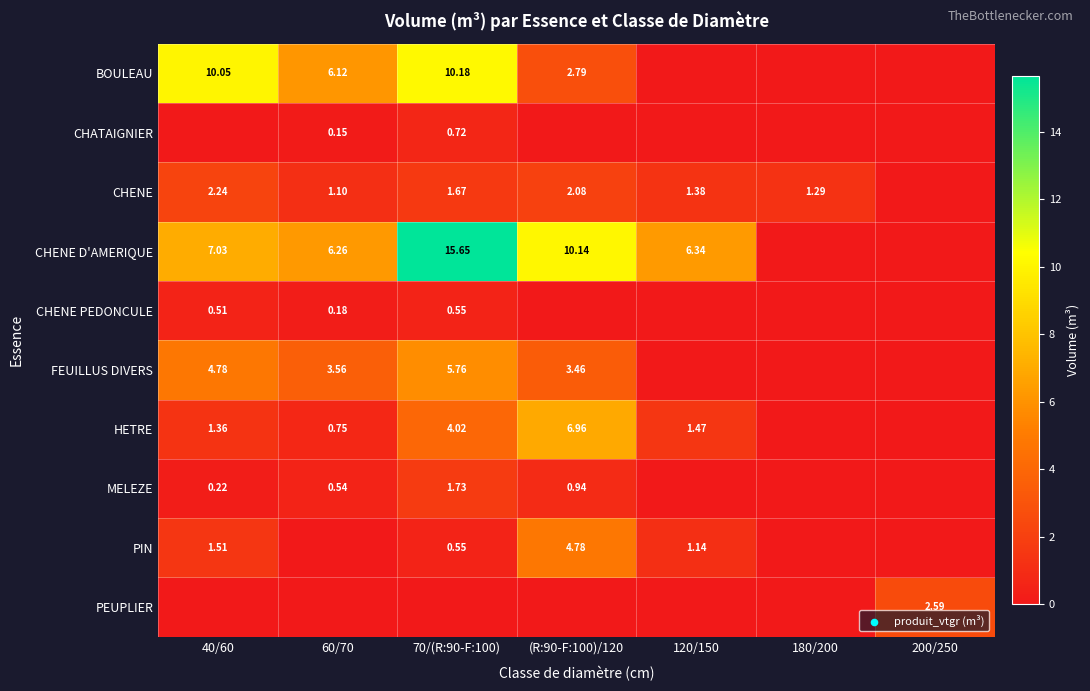

Is the value of CHATAIGNIER at 70/(R:90-F:100) greater than the value of HETRE at 120/150?

No